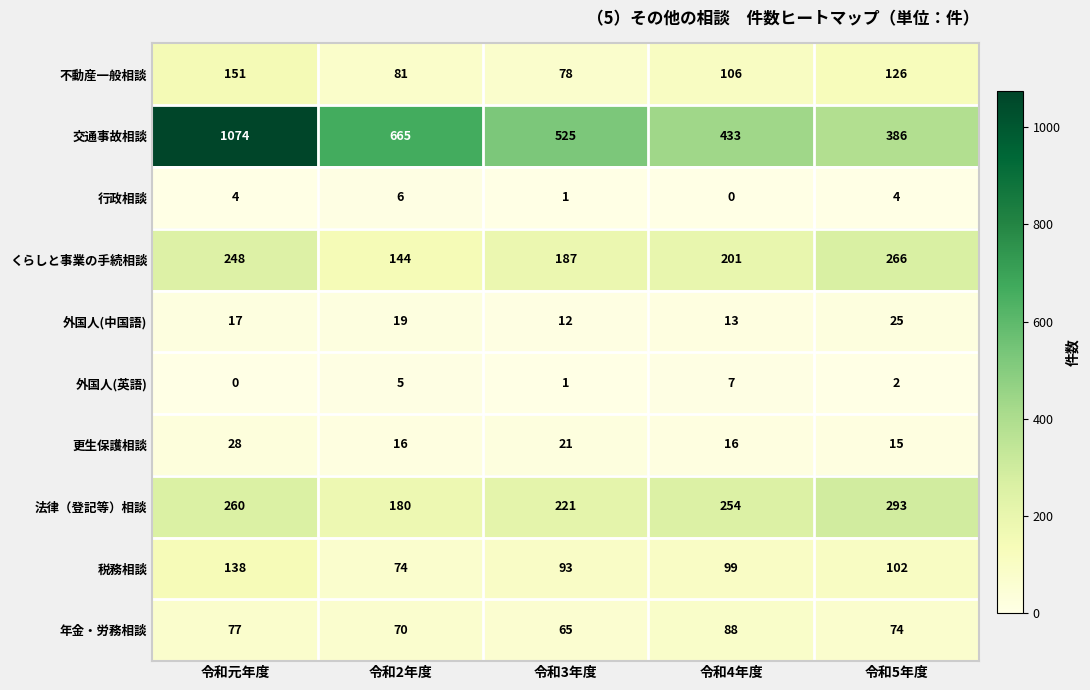

Which category has the highest value in the 法律（登記等）相談 series?

令和5年度